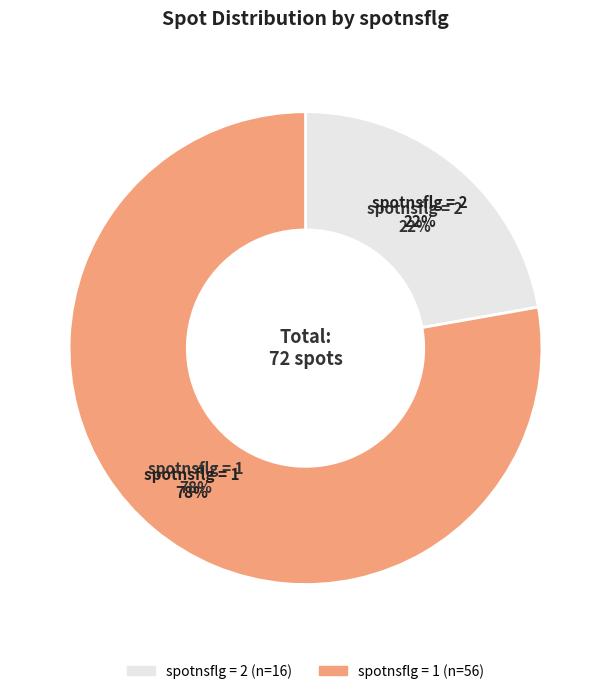

The 2 slice represents 5% of the pie. True or false?

False